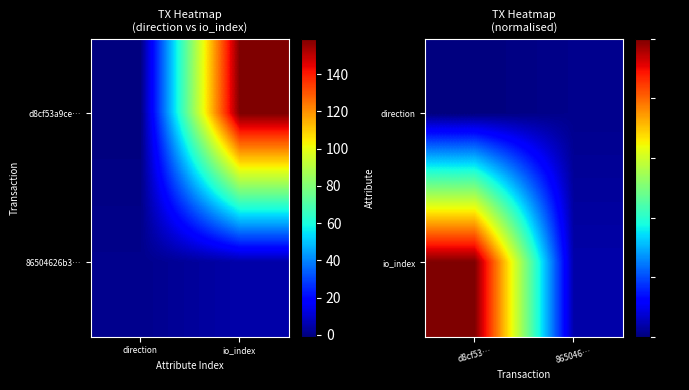

True or false: direction has a value of 0.0 at d8cf53….

False